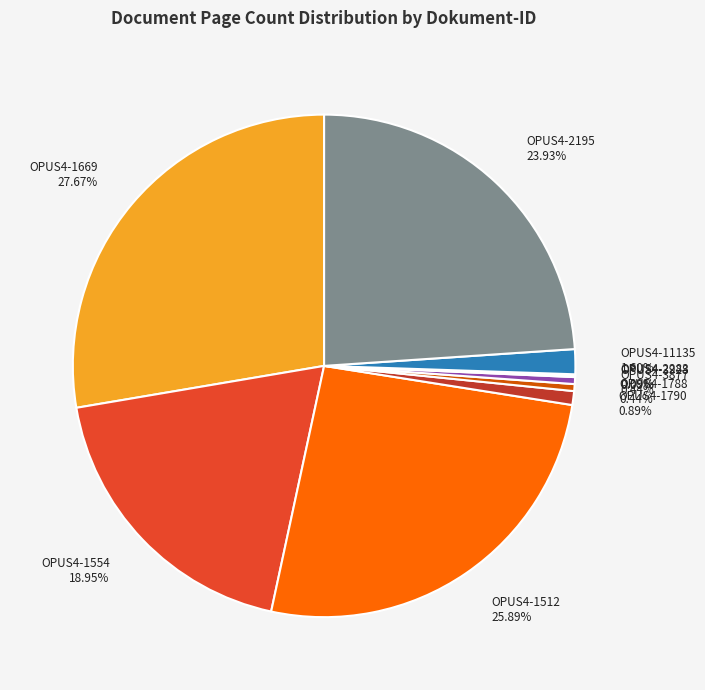

Combined, what portion of the pie is OPUS4-1669 and OPUS4-3877?

28.1%